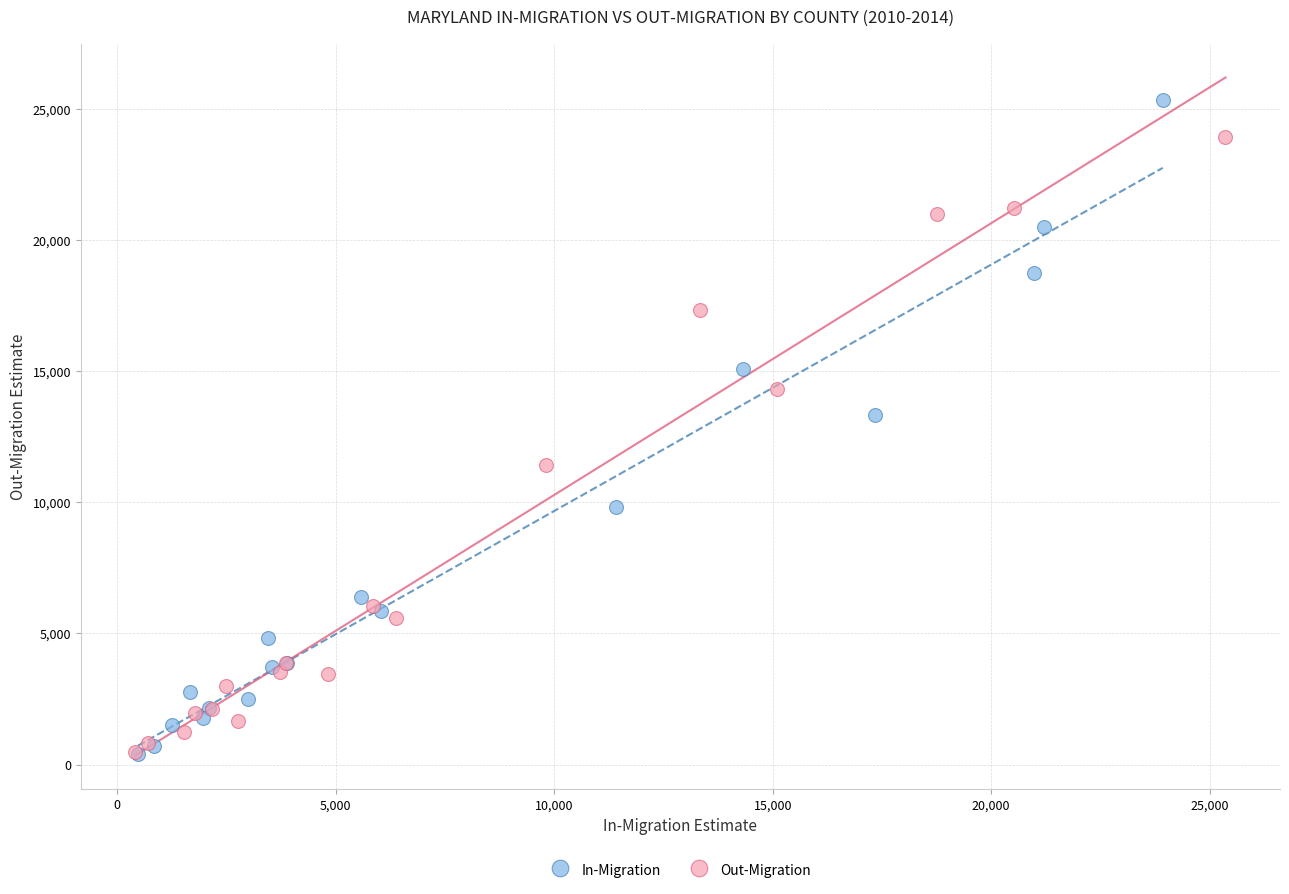

Which series has the largest Y range (max minus min)?

In-Migration